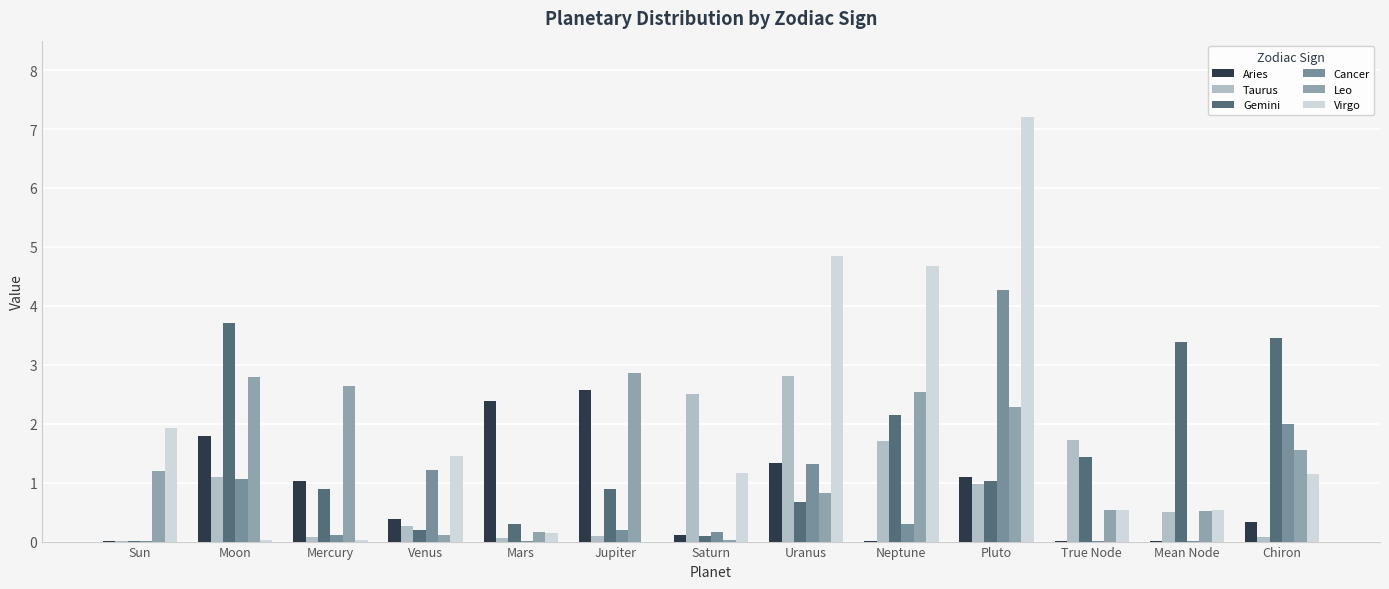

Reading right to left, what are all the values shown in this chart?

Aries: 0.3	0.0	0.0	1.1	0.0	1.3	0.1	2.6	2.4	0.4	1.0	1.8	0.0
Taurus: 0.1	0.5	1.7	1.0	1.7	2.8	2.5	0.1	0.1	0.3	0.1	1.1	0.0
Gemini: 3.5	3.4	1.4	1.0	2.1	0.7	0.1	0.9	0.3	0.2	0.9	3.7	0.0
Cancer: 2.0	0.0	0.0	4.3	0.3	1.3	0.2	0.2	0.0	1.2	0.1	1.1	0.0
Leo: 1.6	0.5	0.5	2.3	2.5	0.8	0.0	2.9	0.2	0.1	2.6	2.8	1.2
Virgo: 1.1	0.5	0.5	7.2	4.7	4.8	1.2	0.0	0.1	1.5	0.0	0.0	1.9